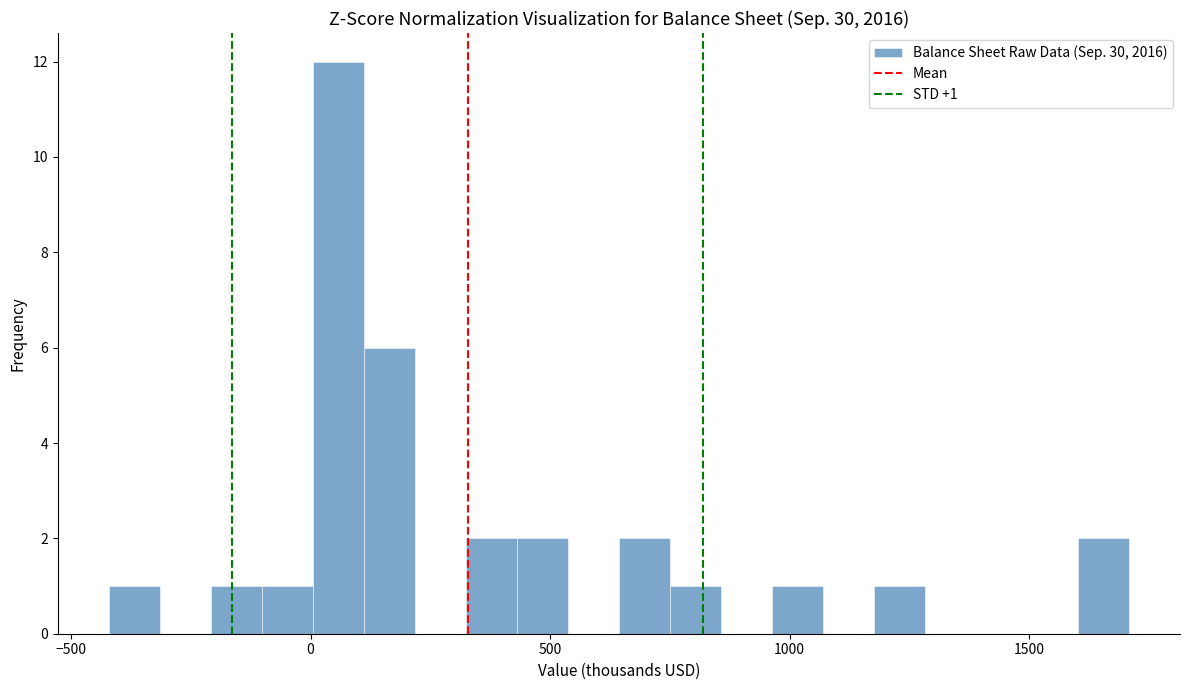

Around what value on the x-axis is the tallest bar? Give the approximate position of its centre, as read against the axis.

50